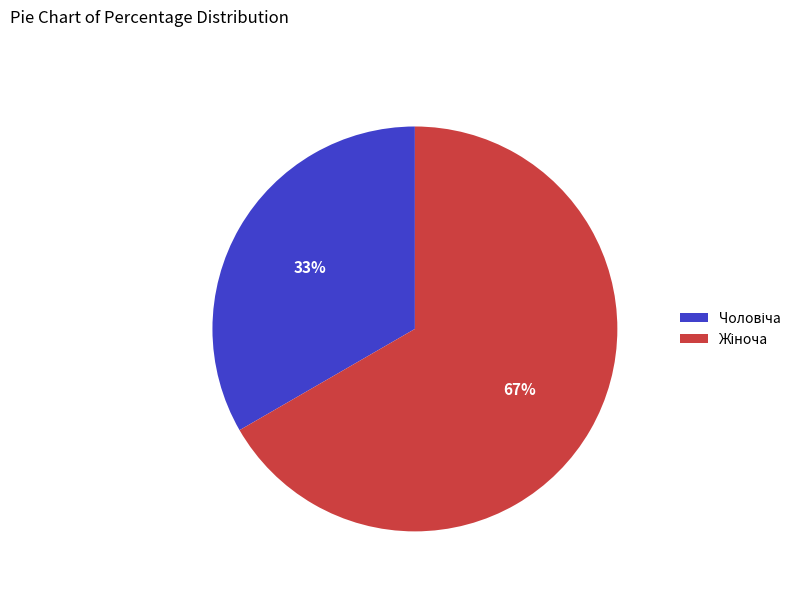

Count the number of slices in the pie.

2